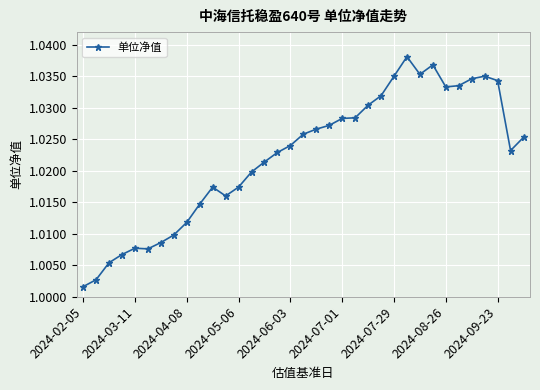

True or false: there are more than 1 points higher than both neighbors.

True